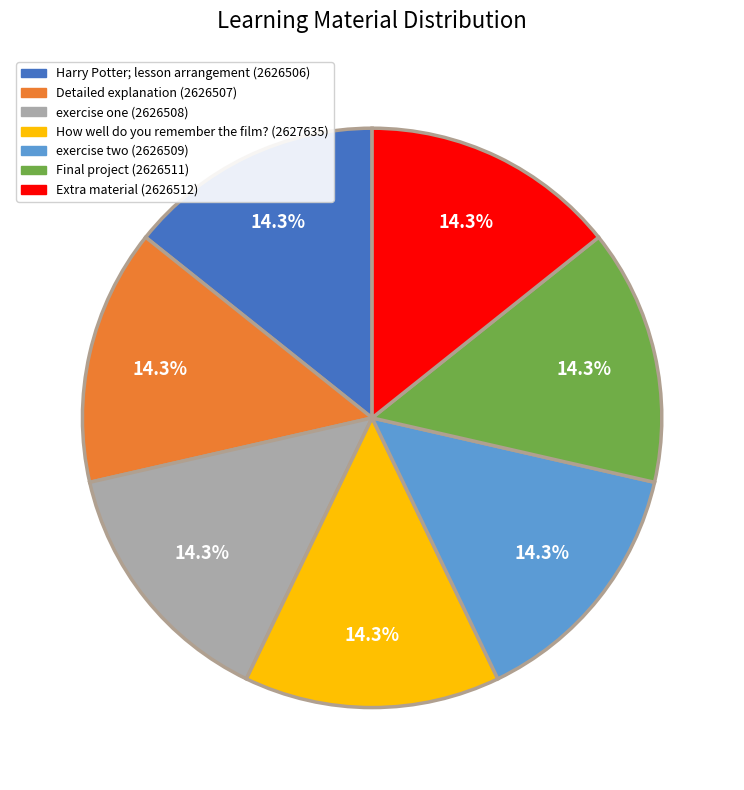

Is it true that How well do you remember the film? is 21% of the pie?

False